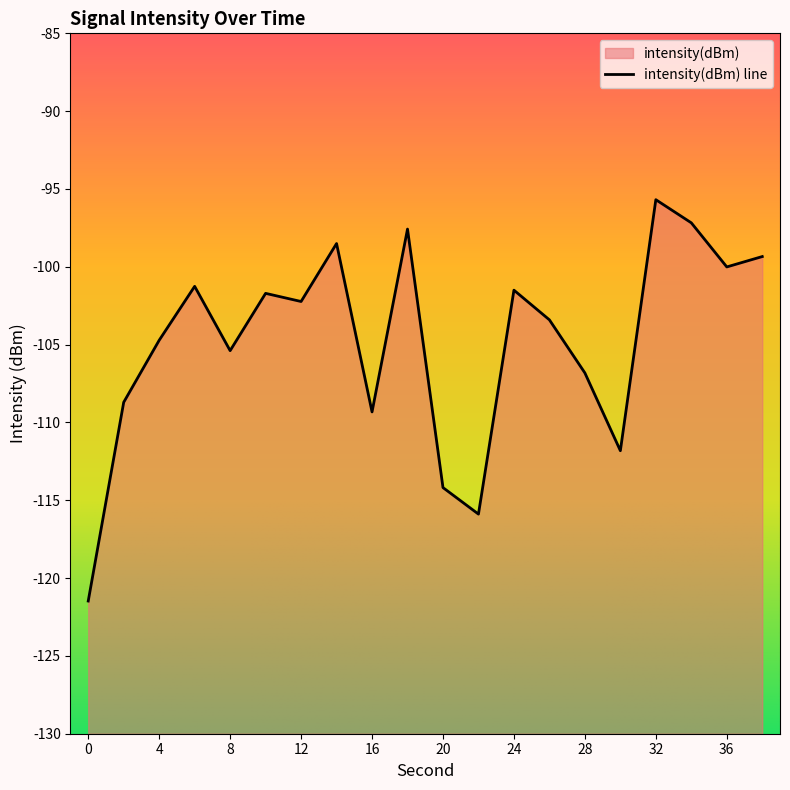

Reading right to left, transcribe all the data shown in this chart.

-99.3	-100.0	-97.2	-95.7	-111.8	-106.8	-103.4	-101.5	-115.9	-114.2	-97.6	-109.3	-98.5	-102.2	-101.7	-105.4	-101.3	-104.7	-108.7	-121.5